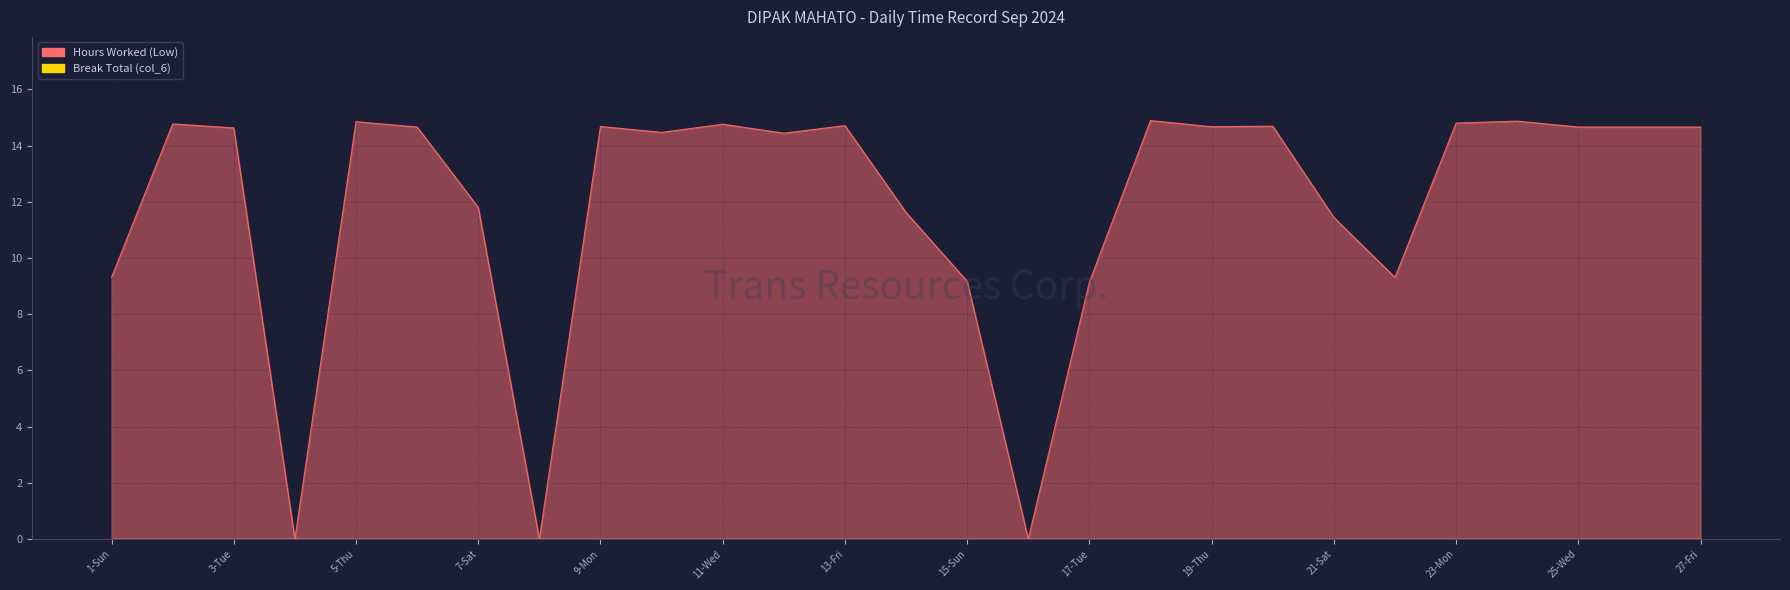

What is the label of the 18th point from the left?

18-Wed